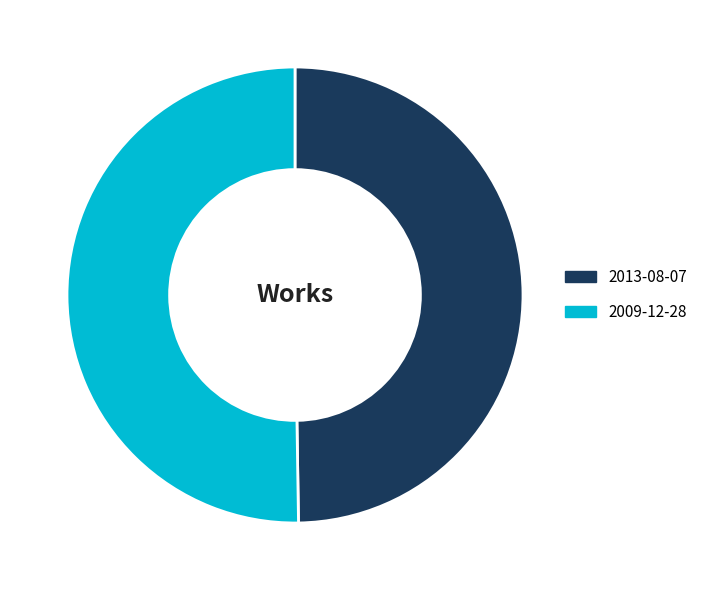

Count the number of slices in the pie.

2